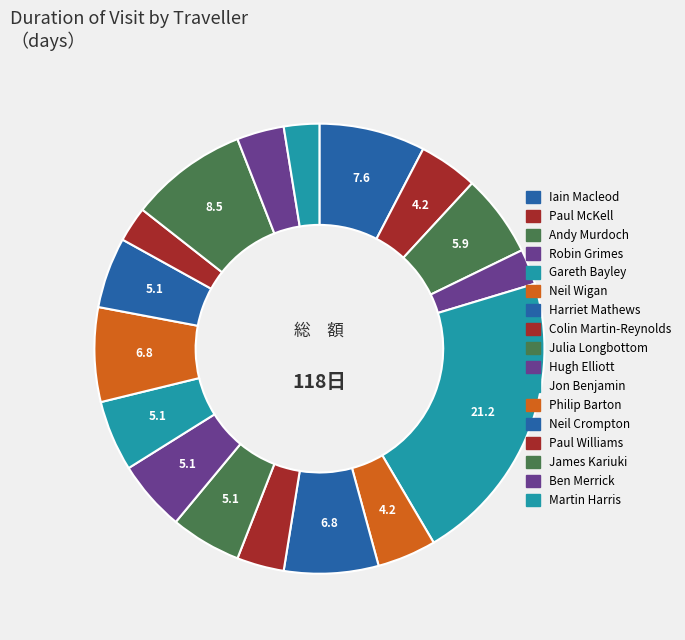

What percentage do Martin Harris and Paul McKell together represent?

6.8%